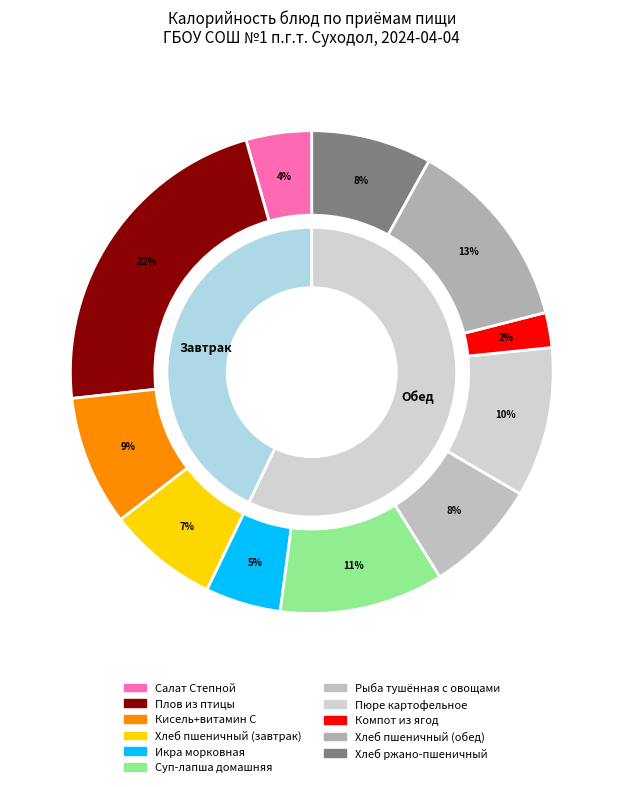

Which has a higher value, Компот из ягод or Икра морковная?

Икра морковная